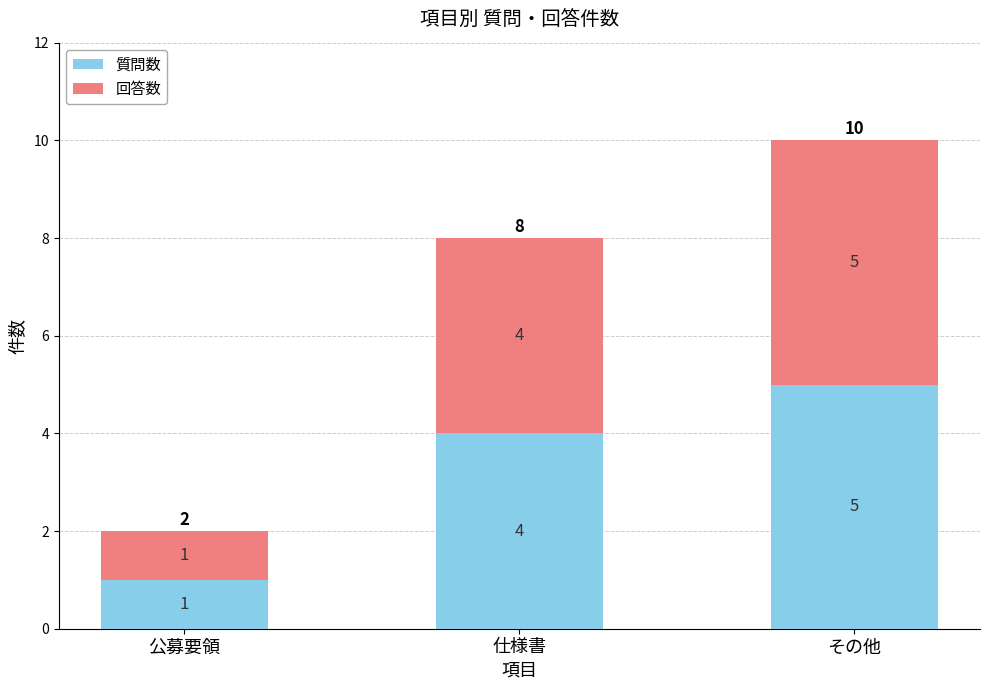

At which label does 質問数 reach its minimum?

公募要領